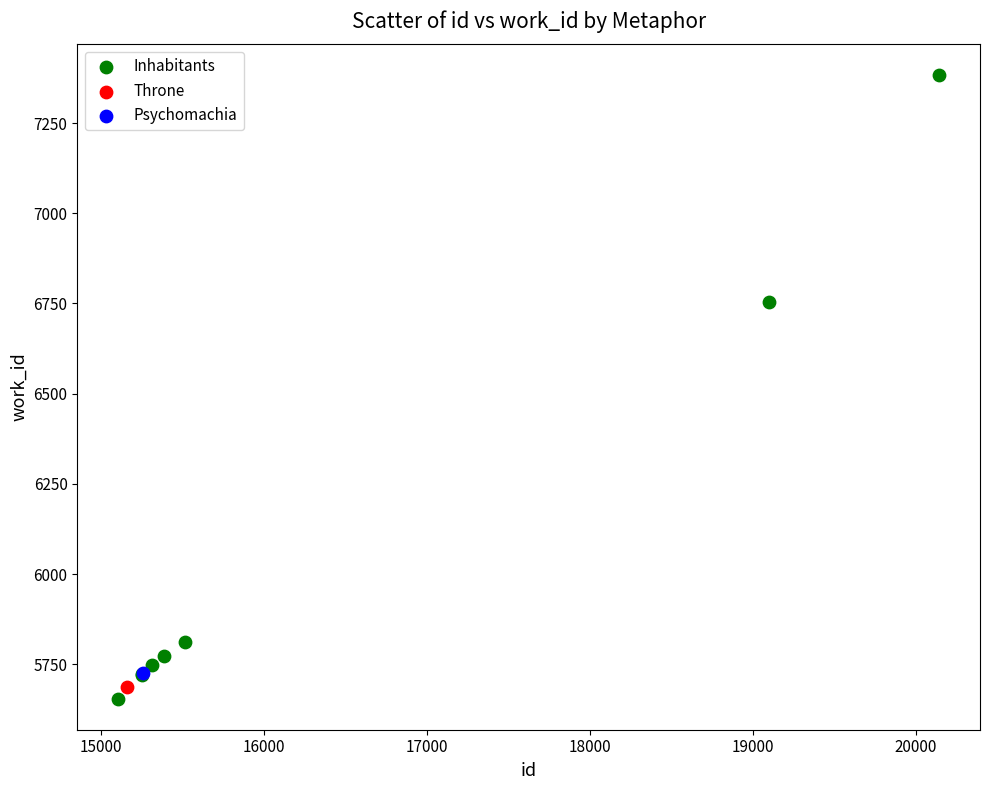

What are all the series names shown in the legend?

Inhabitants, Throne, Psychomachia